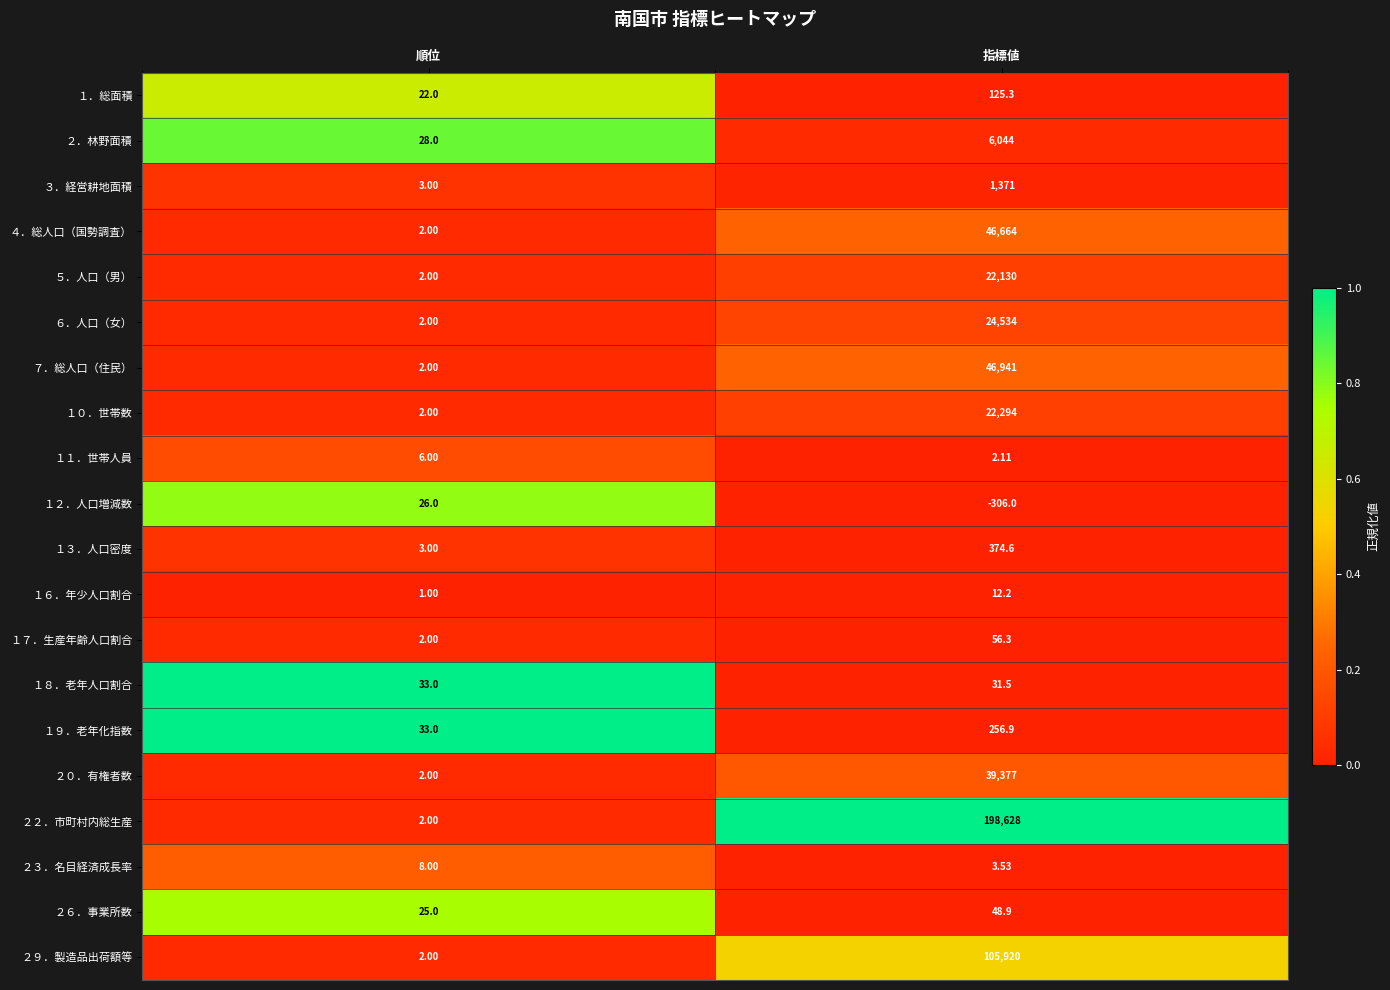

Which series has the widest spread of values?

２２．市町村内総生産